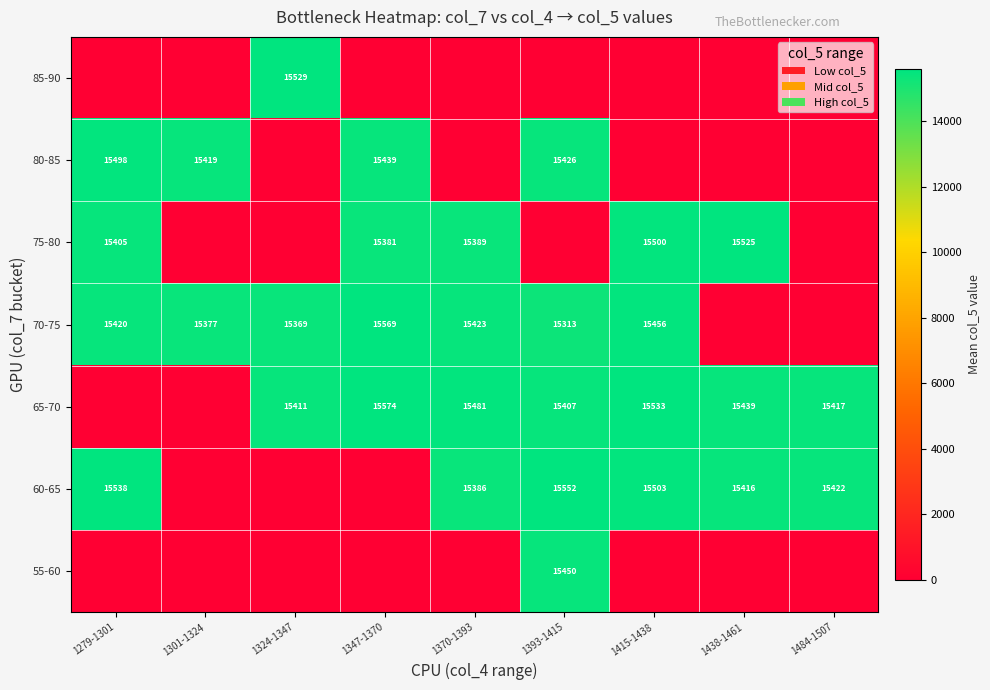

What is the difference between the highest and lowest values at 1301-1324?

15419.0